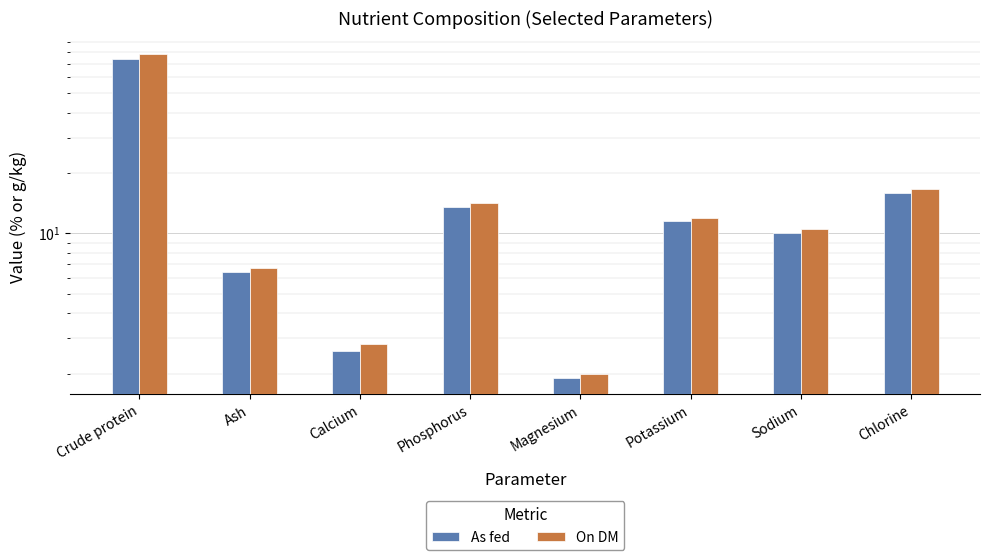

What is the total value across all series at Sodium?

20.5